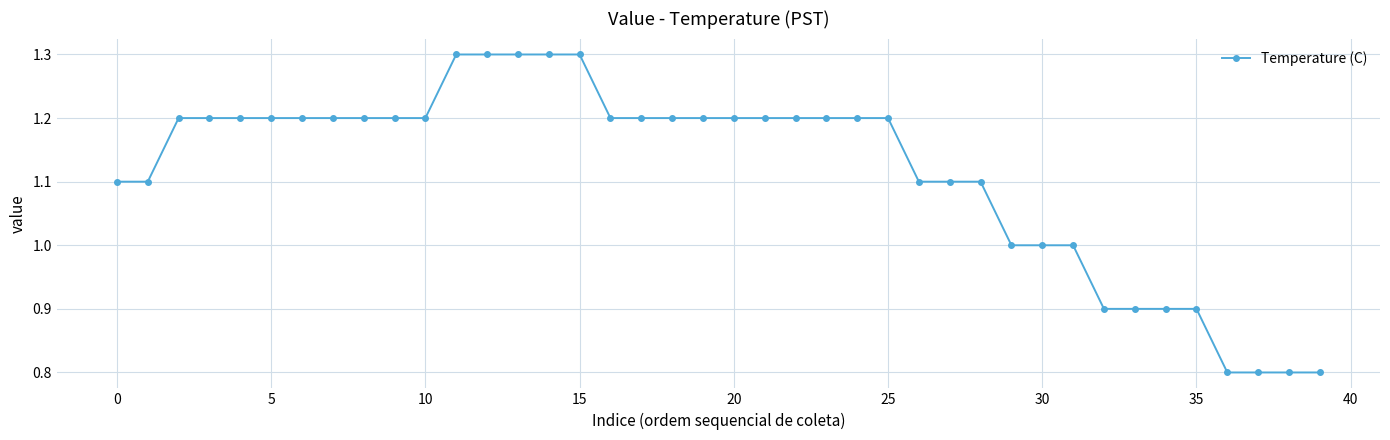

What is the value of the 30th point from the left?

1.0